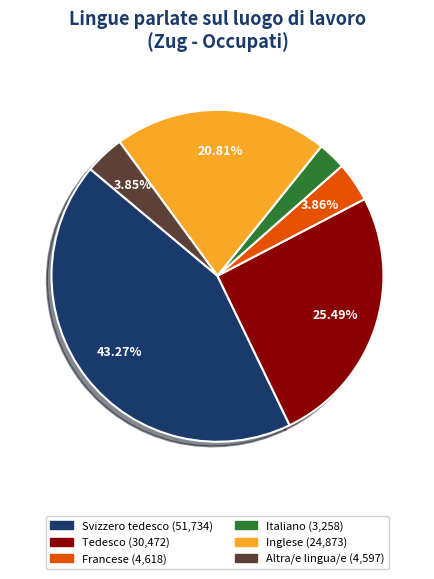

Does any single category account for the majority?

No